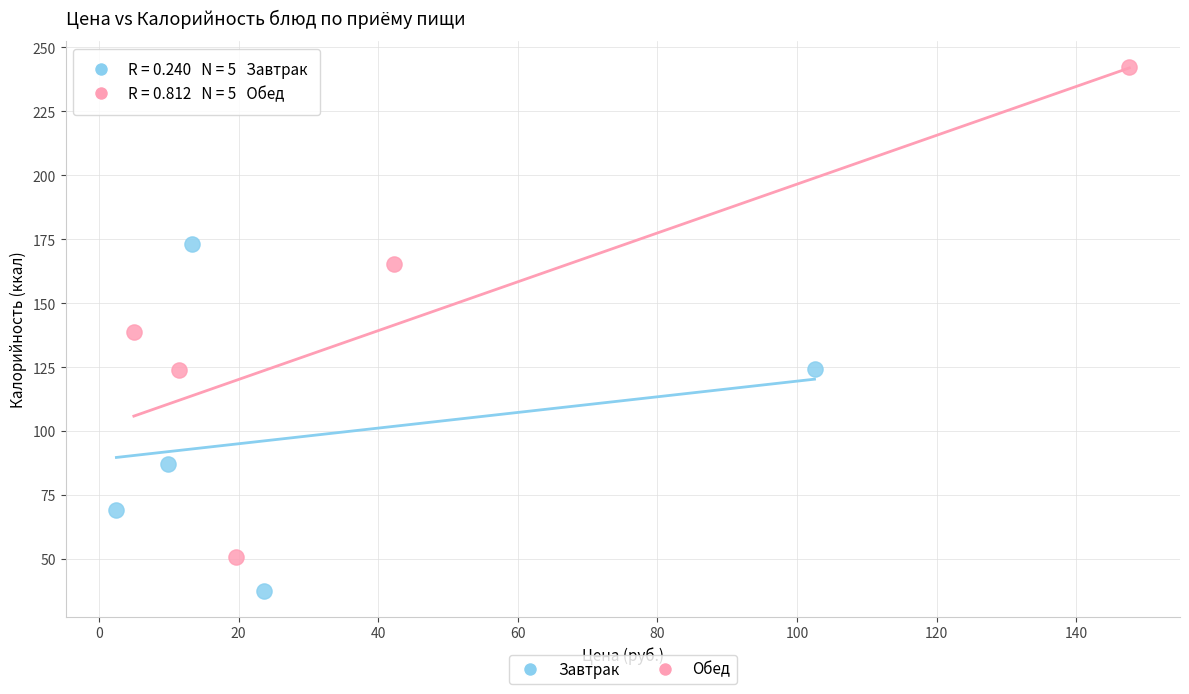

Which series reaches the maximum Y coordinate?

Обед